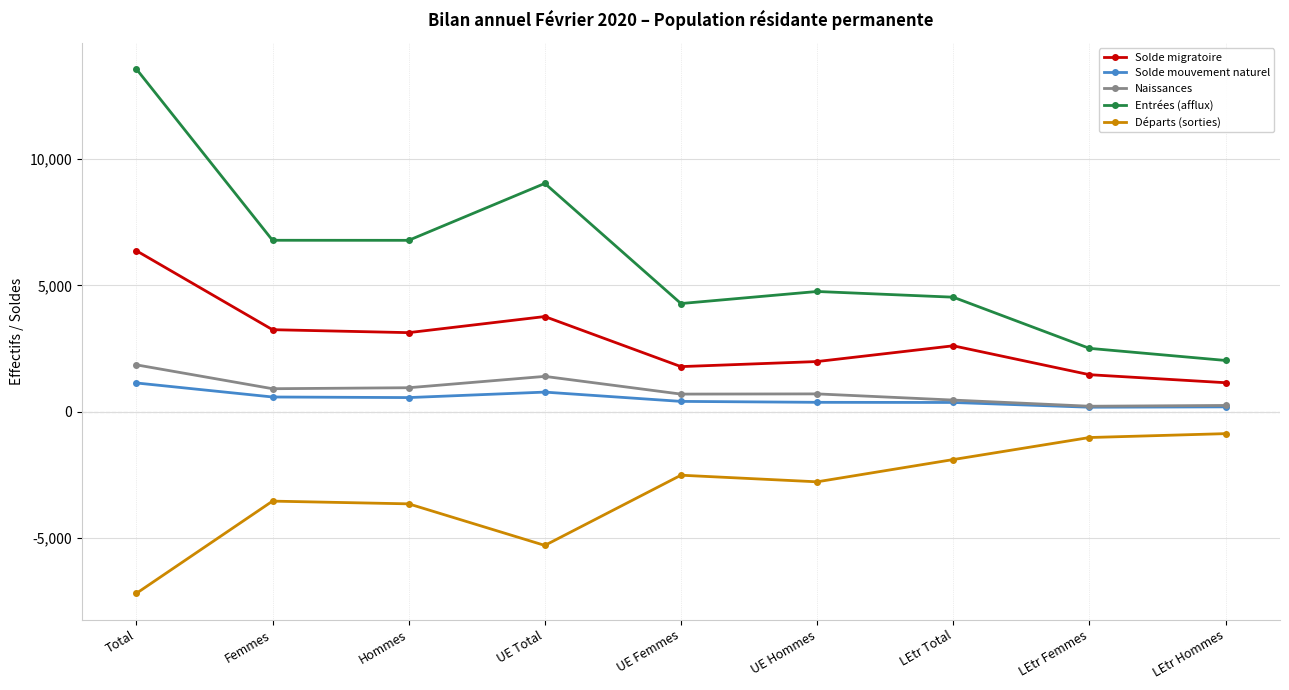

At which label does Solde migratoire reach its minimum?

LEtr Hommes